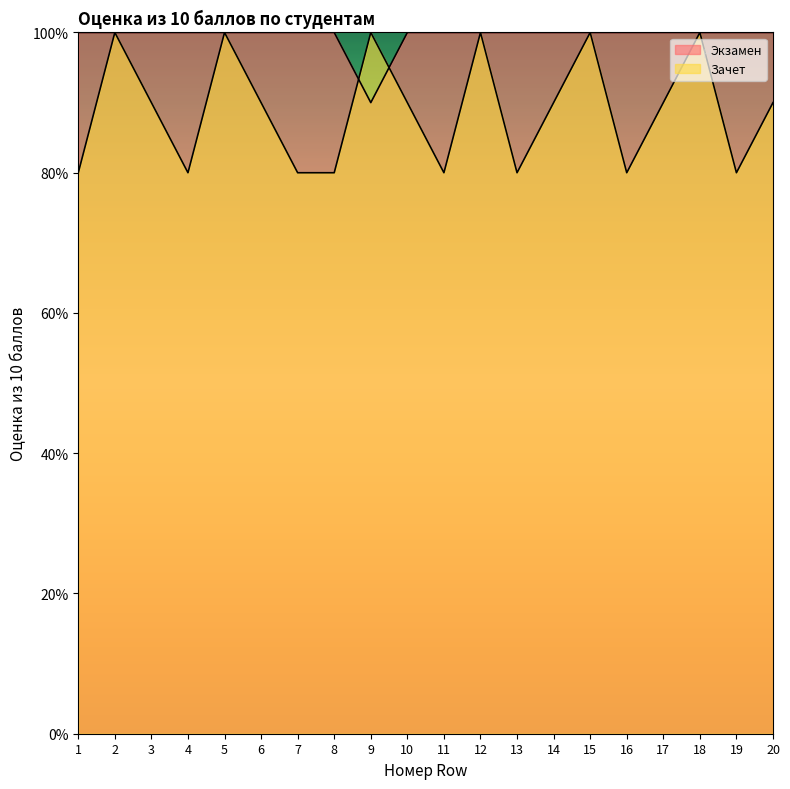

What is the approximate value of Экзамен at 11?

10